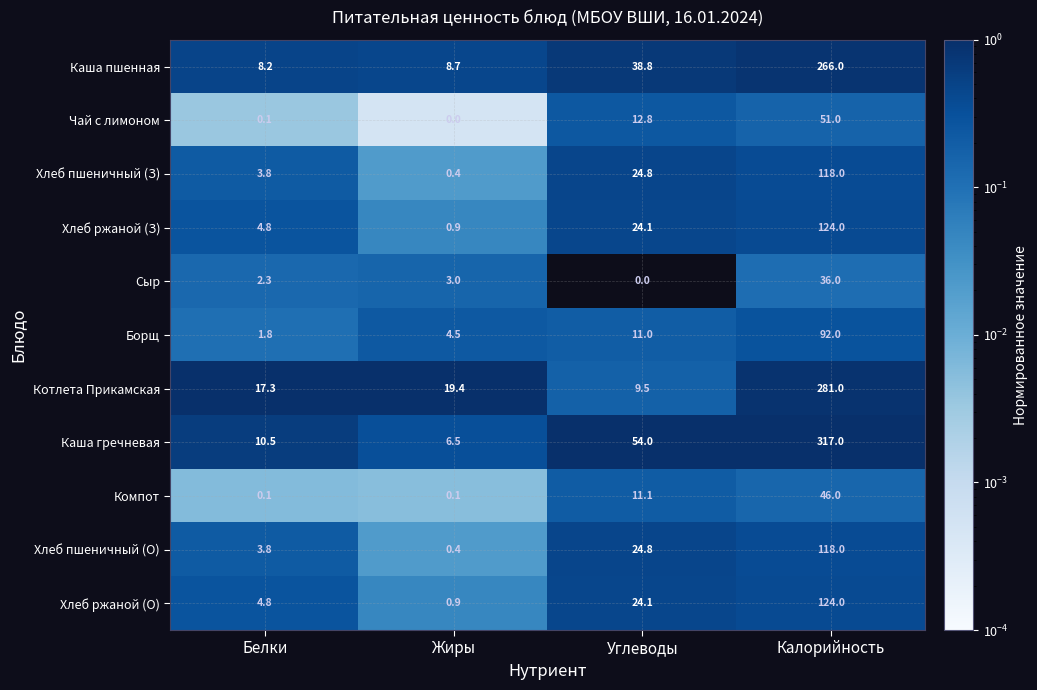

Which series has the largest total across all categories?

Каша гречневая